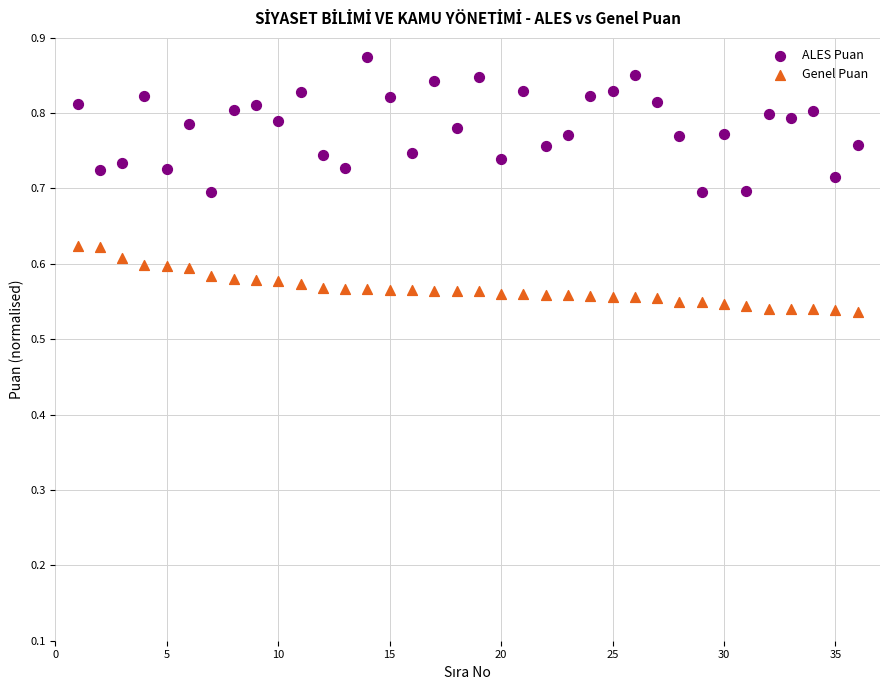

Which series reaches the maximum Y coordinate?

ALES Puan